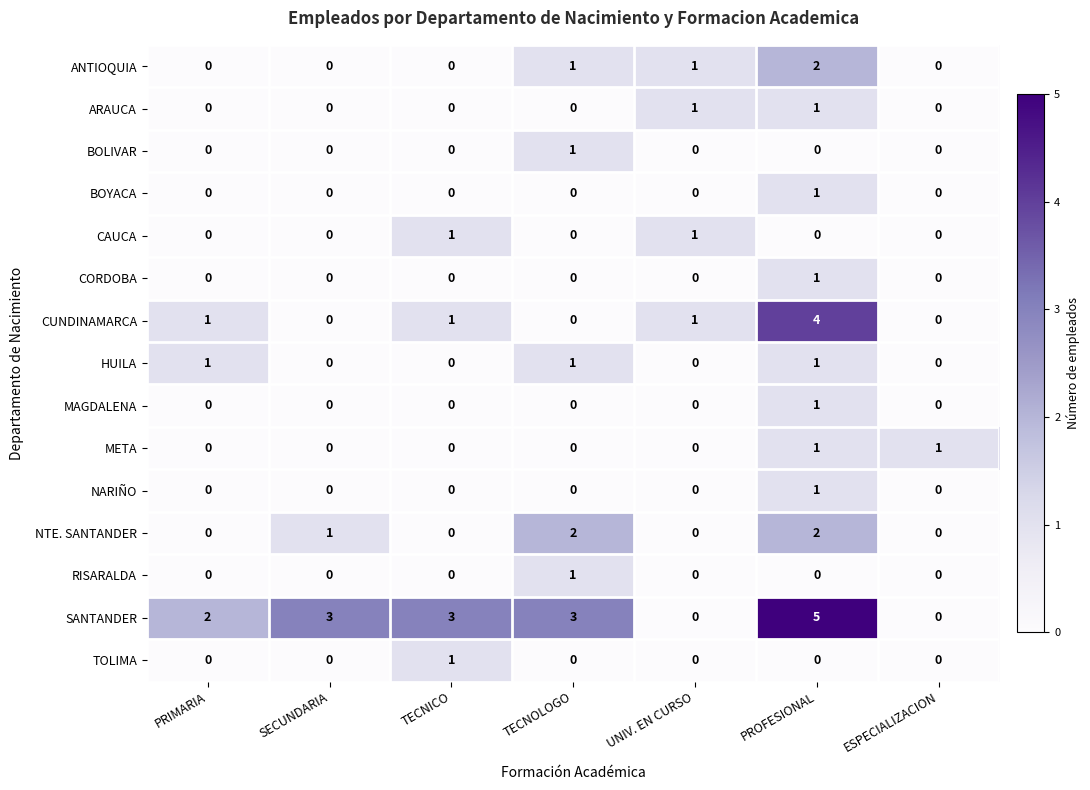

How many values in MAGDALENA are above zero?

1